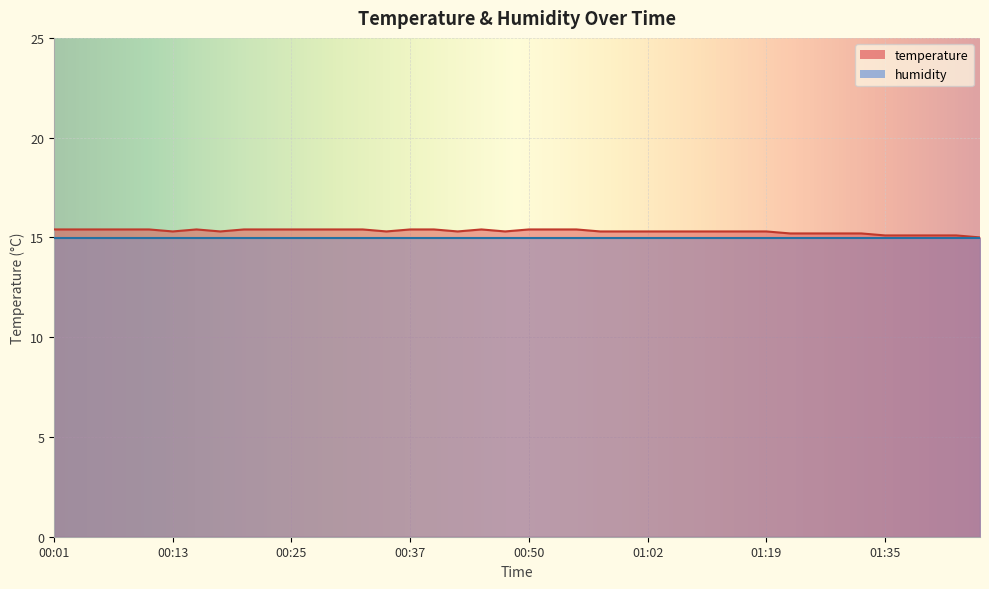

What is the difference between the maximum and minimum values?

0.4